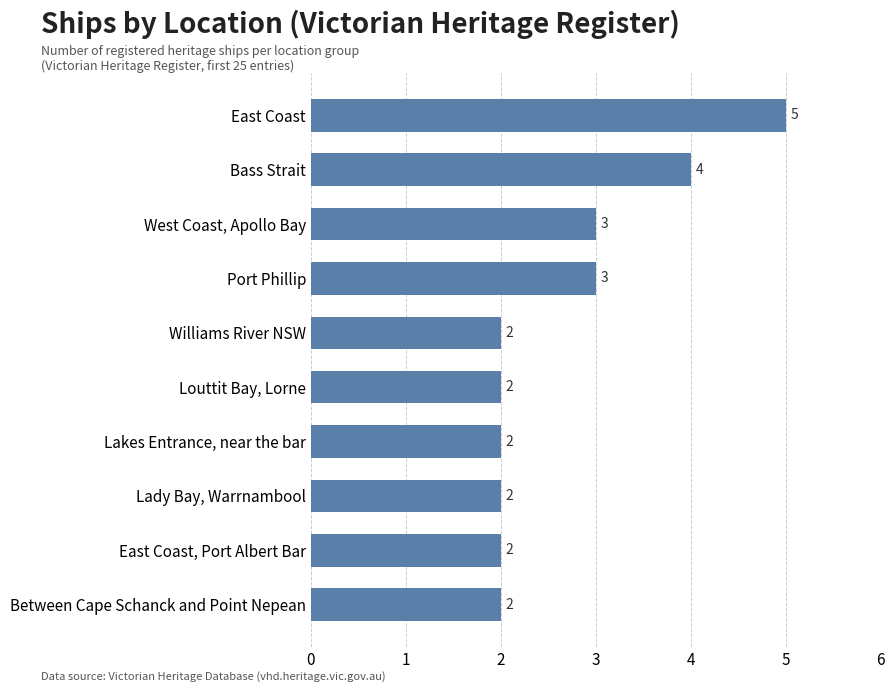

Read the value at Bass Strait.

4